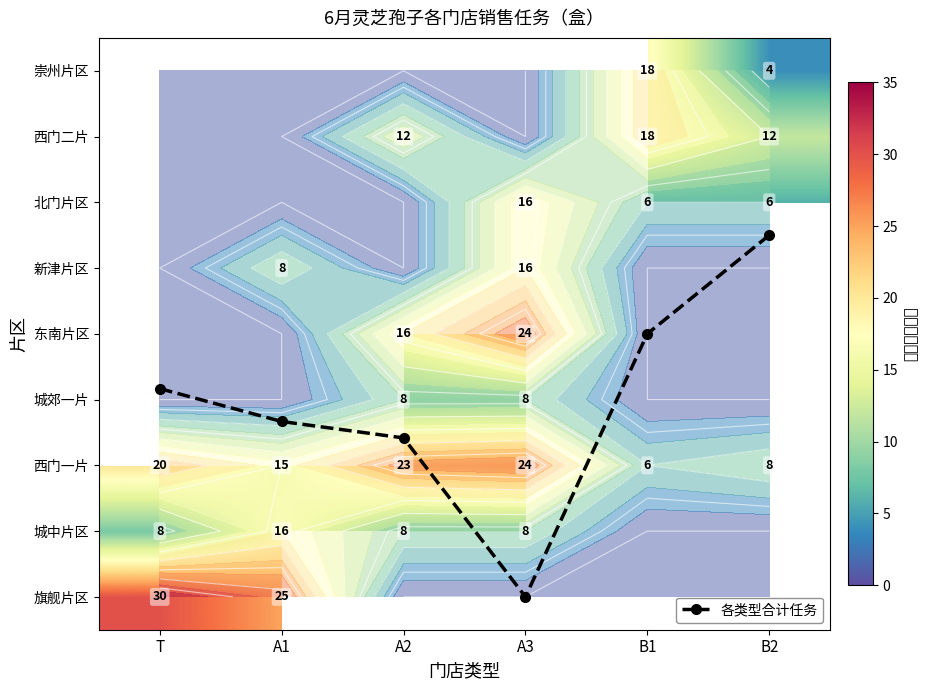

What is the spread (max minus min) of values at B2?

8.0